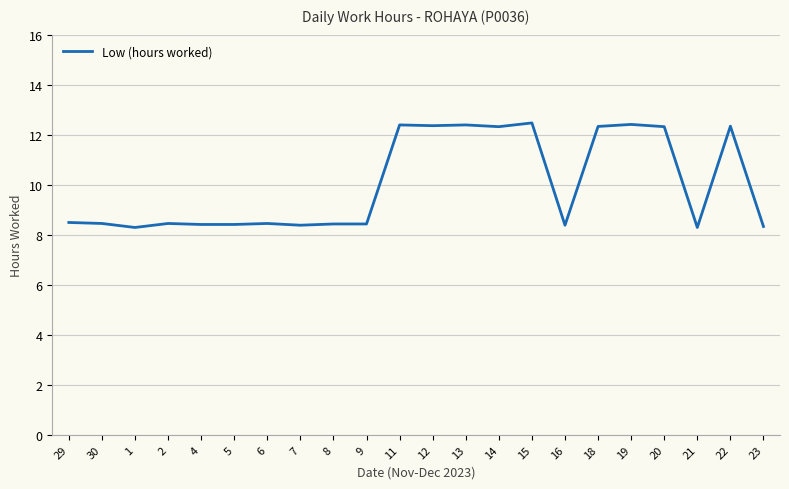

The chart shows a value of 8.4 at 30. True or false?

True